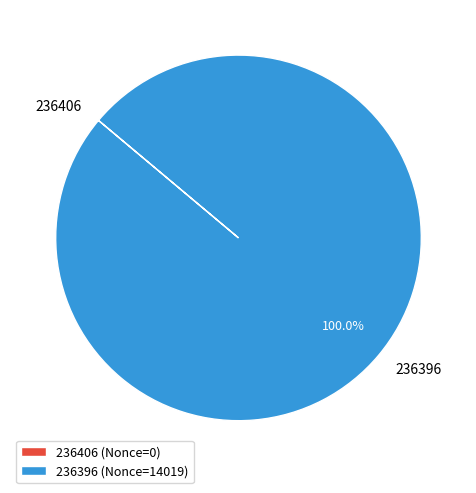

Which slice is the largest?

236396